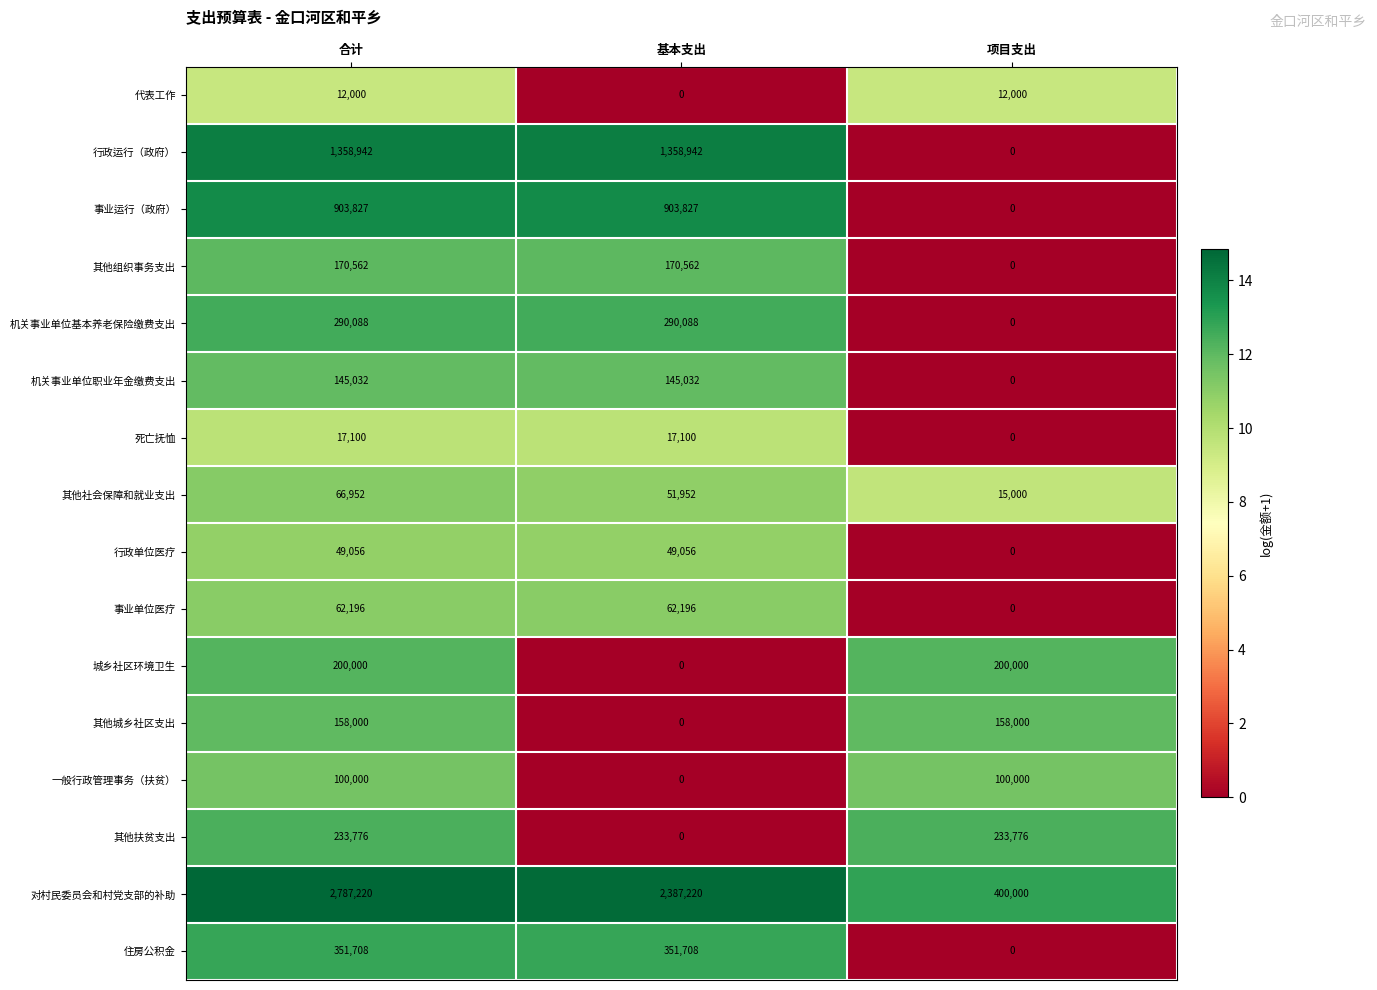

What is the maximum value shown in the chart?

2787220